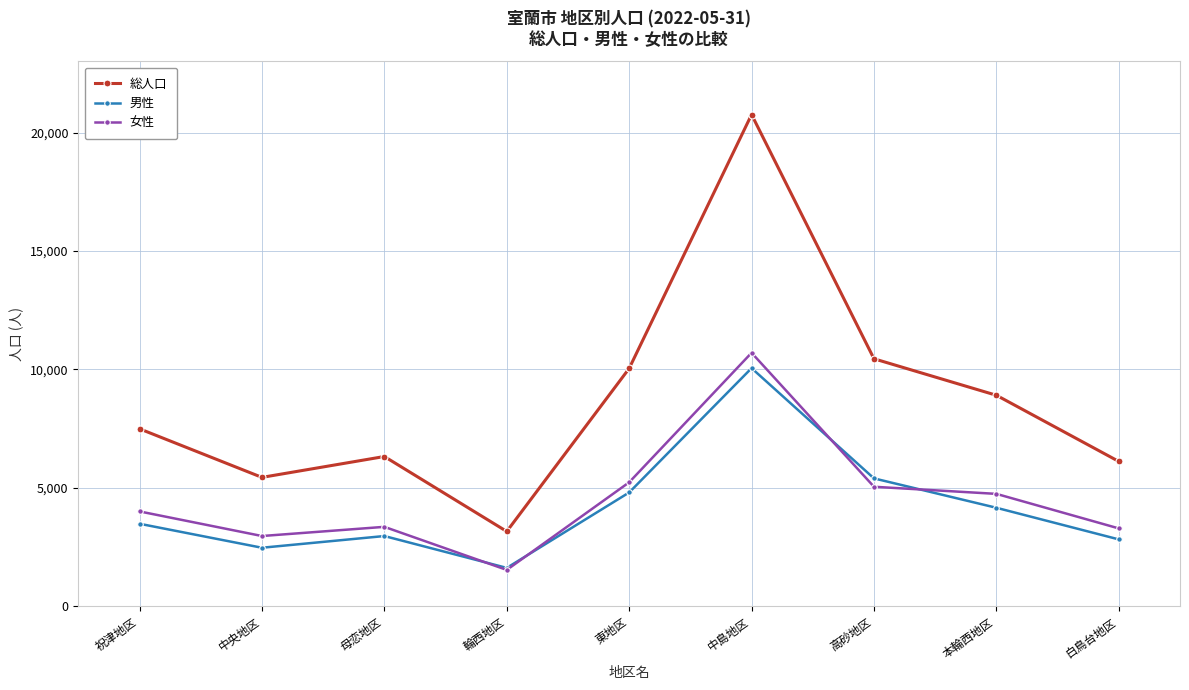

Which category has the highest value in the 女性 series?

中島地区